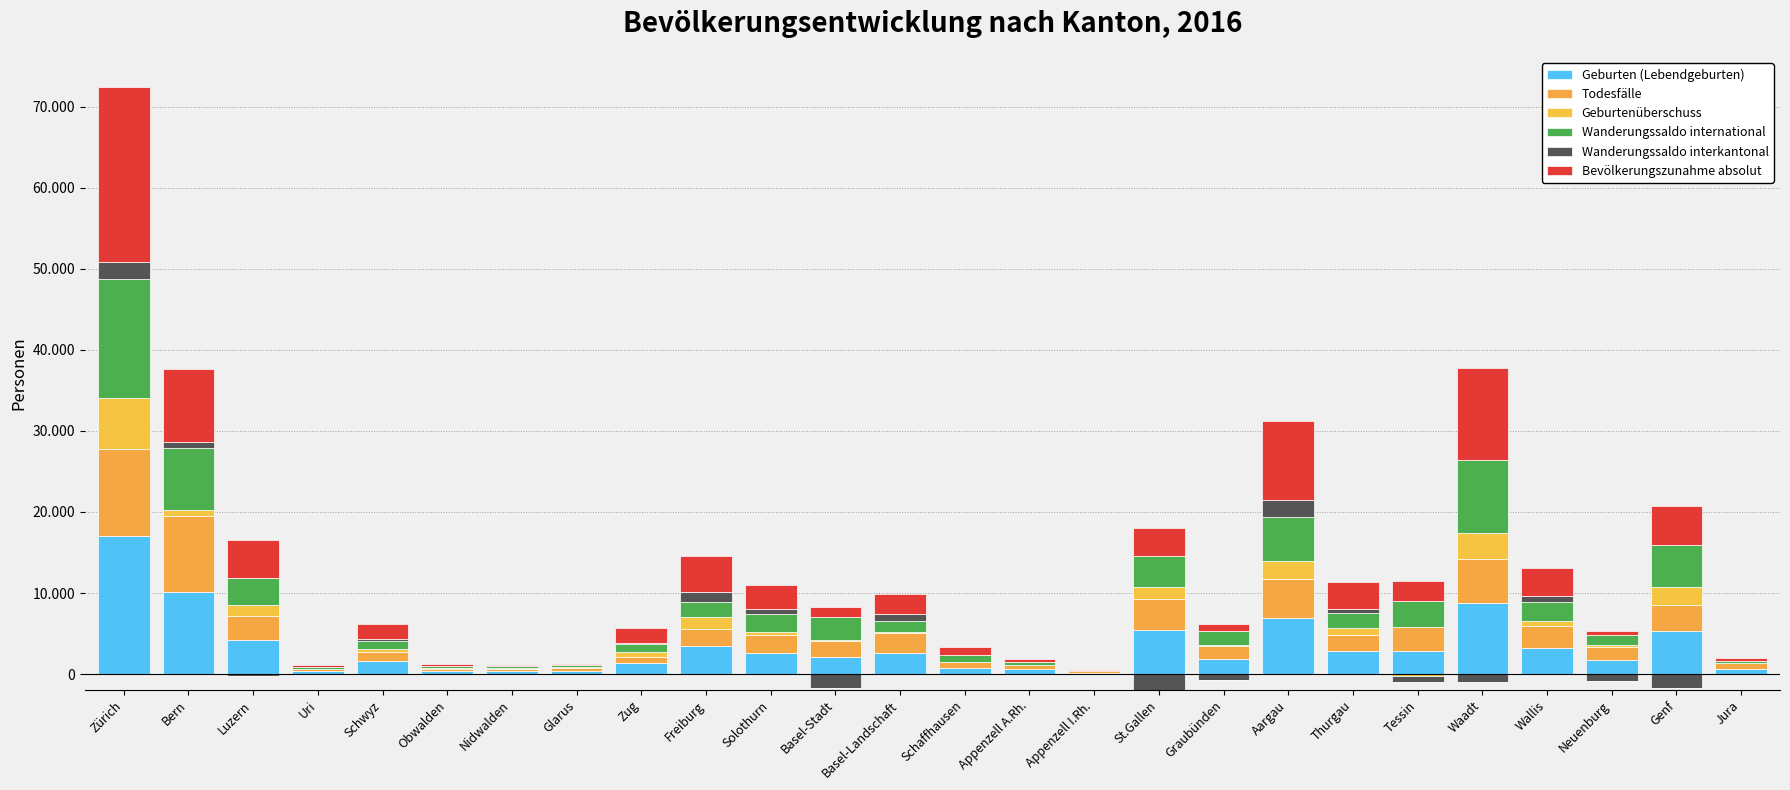

How many values in the Geburtenüberschuss series exceed 323?

12